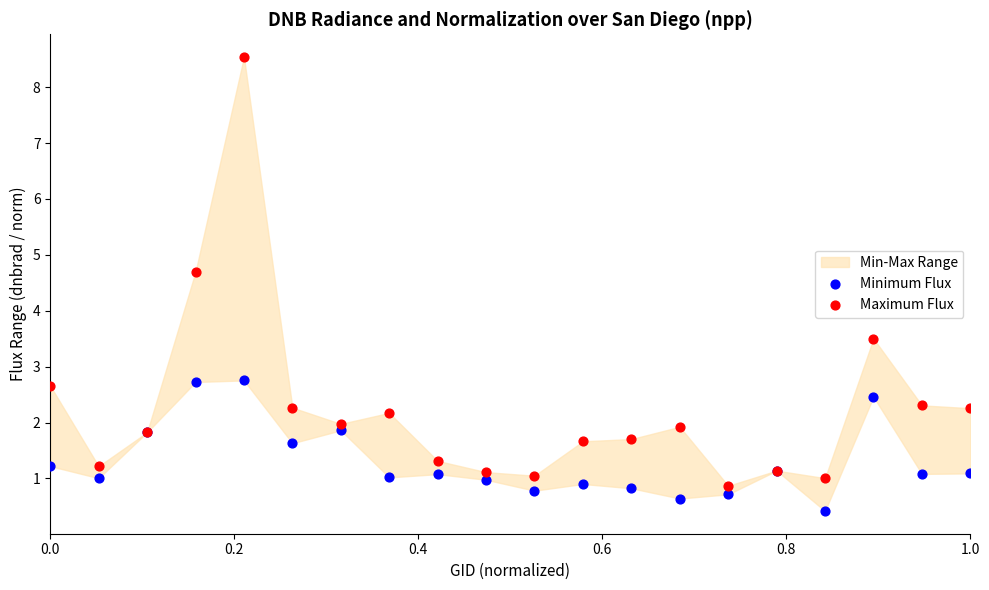

In the Maximum Flux series, what Y value is closest to 4?

3.5